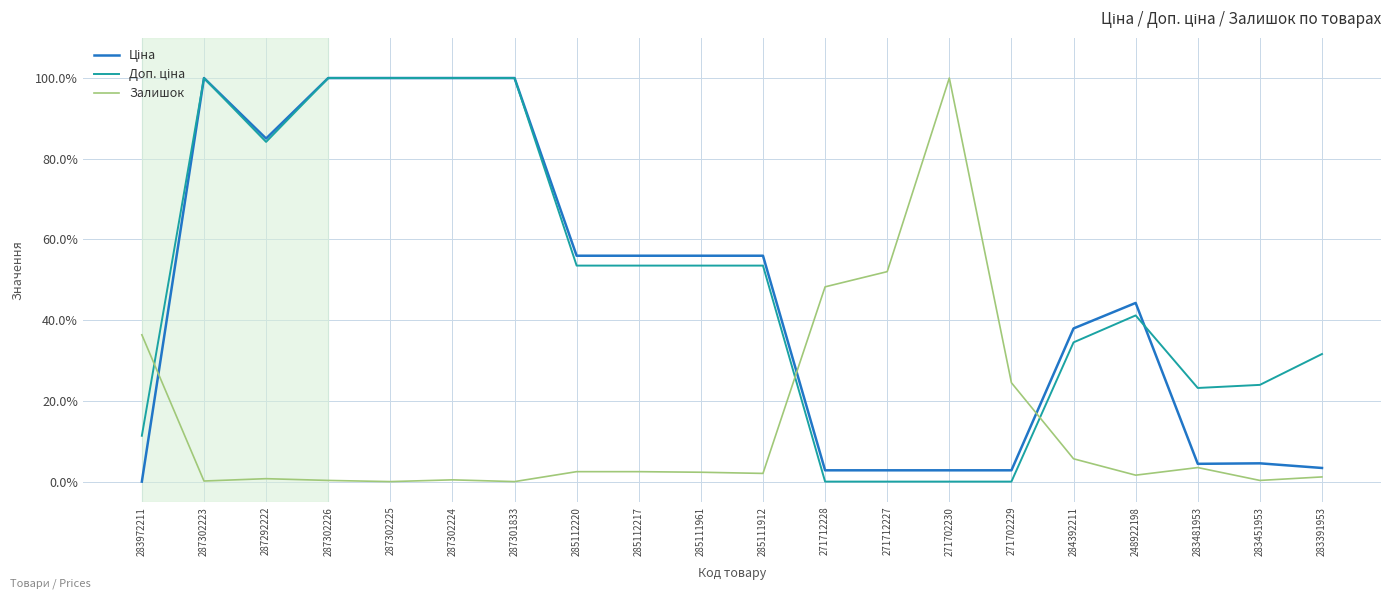

What is the difference between the highest and lowest values at 283972211?

36.4